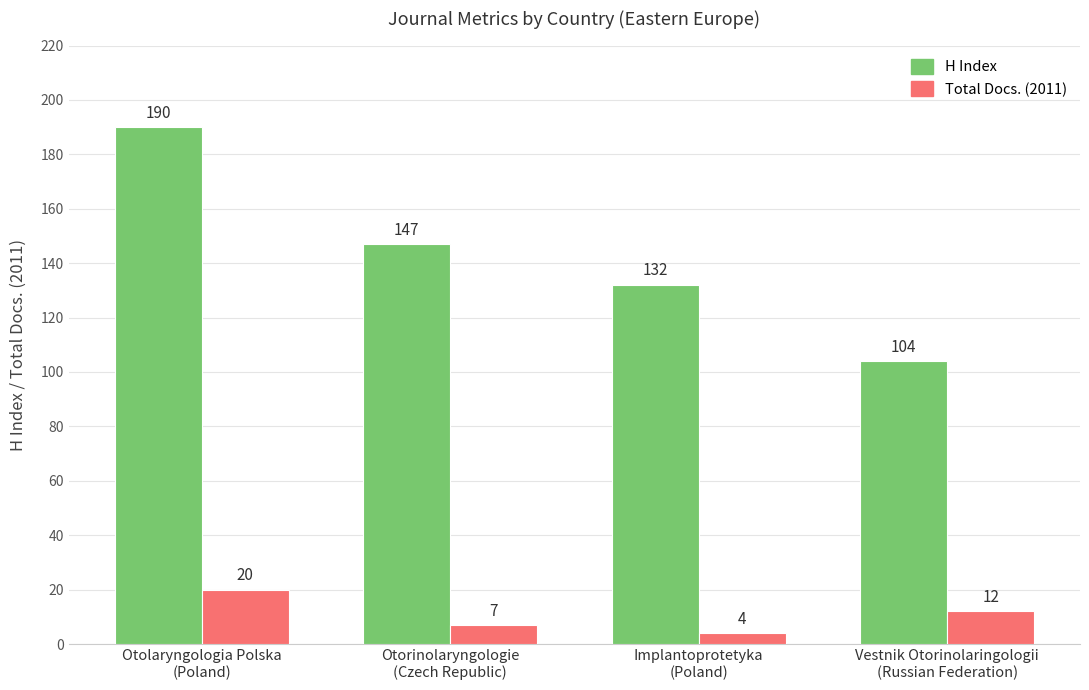

What is the minimum value for Total Docs. (2011)?

4